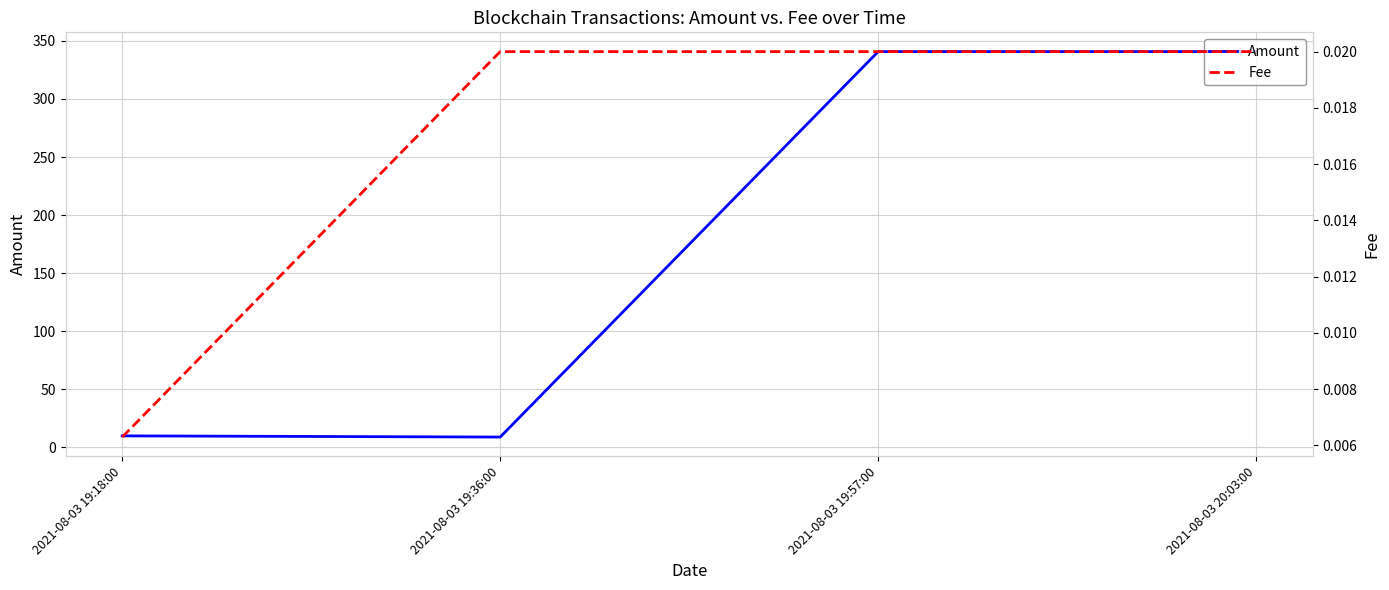

Reading left to right, transcribe all the data shown in this chart.

Amount: 10.0	9.0	340.8	340.8
Fee: 0.0	0.0	0.0	0.0